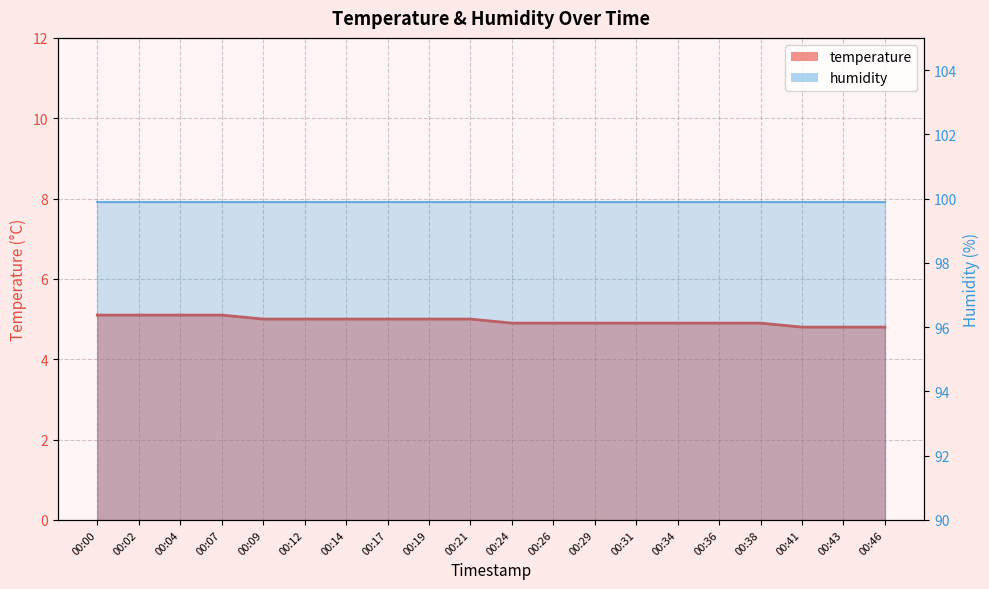

Rank the categories by value from highest to lowest.

00:00, 00:02, 00:04, 00:07, 00:09, 00:12, 00:14, 00:17, 00:19, 00:21, 00:24, 00:26, 00:29, 00:31, 00:34, 00:36, 00:38, 00:41, 00:43, 00:46